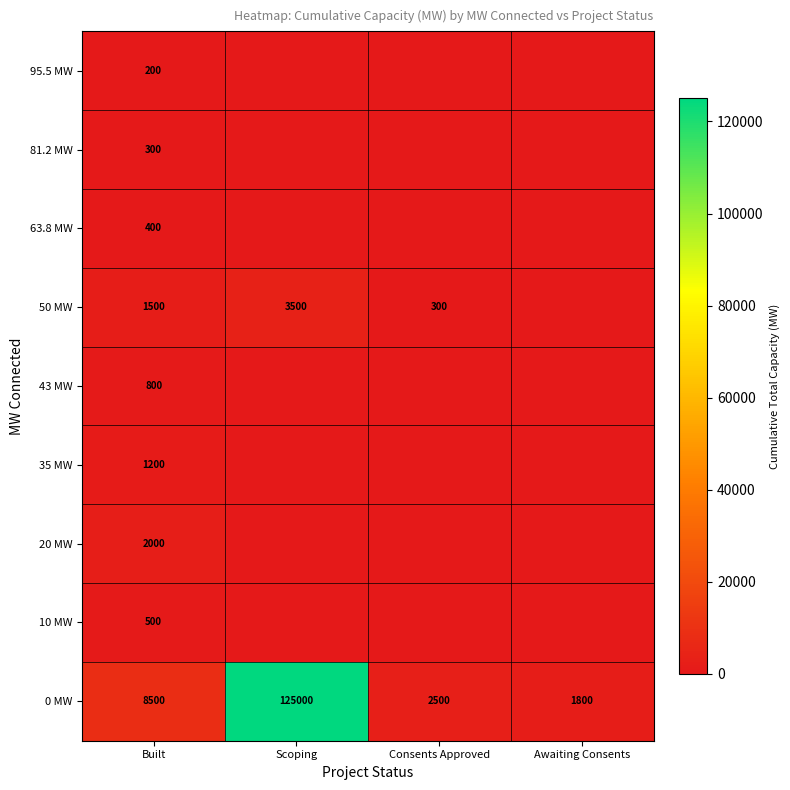

What is the sum of the 50 MW values at Built and Consents Approved?

1800